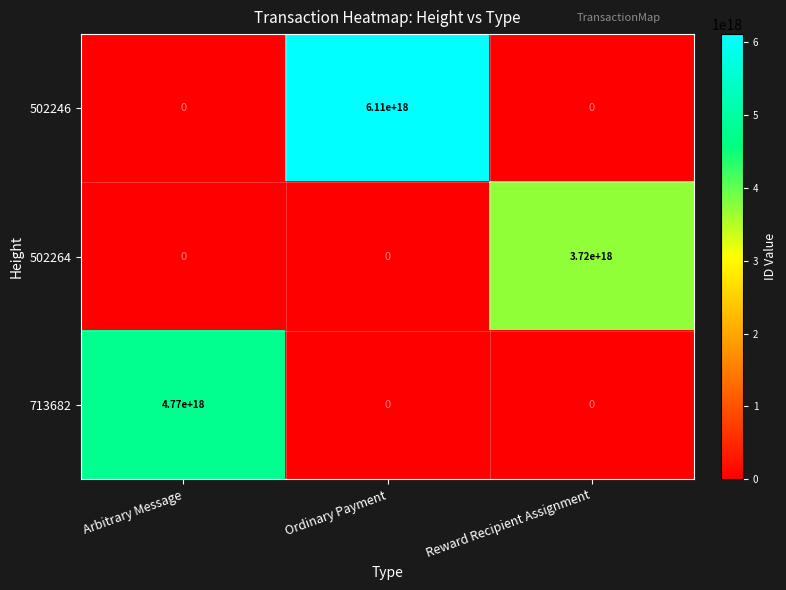

Which series has the largest range (max minus min)?

502246